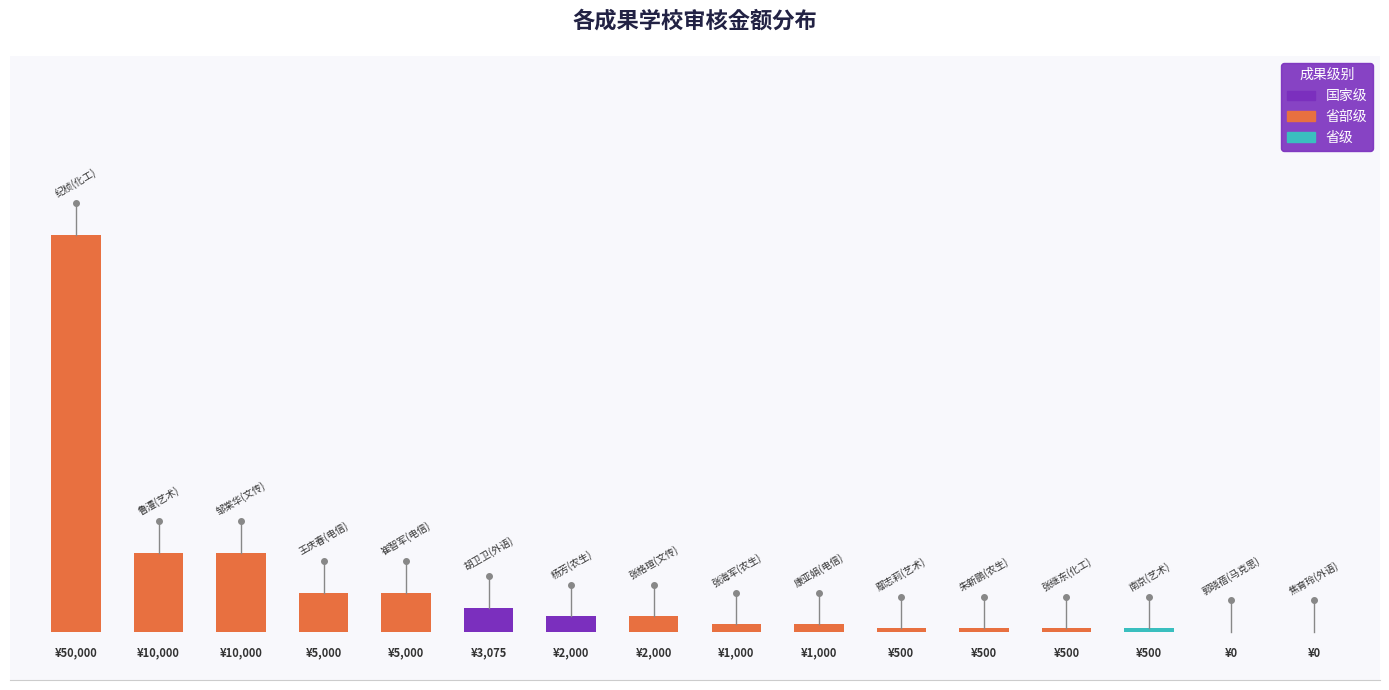

How many series are shown in this chart?

1